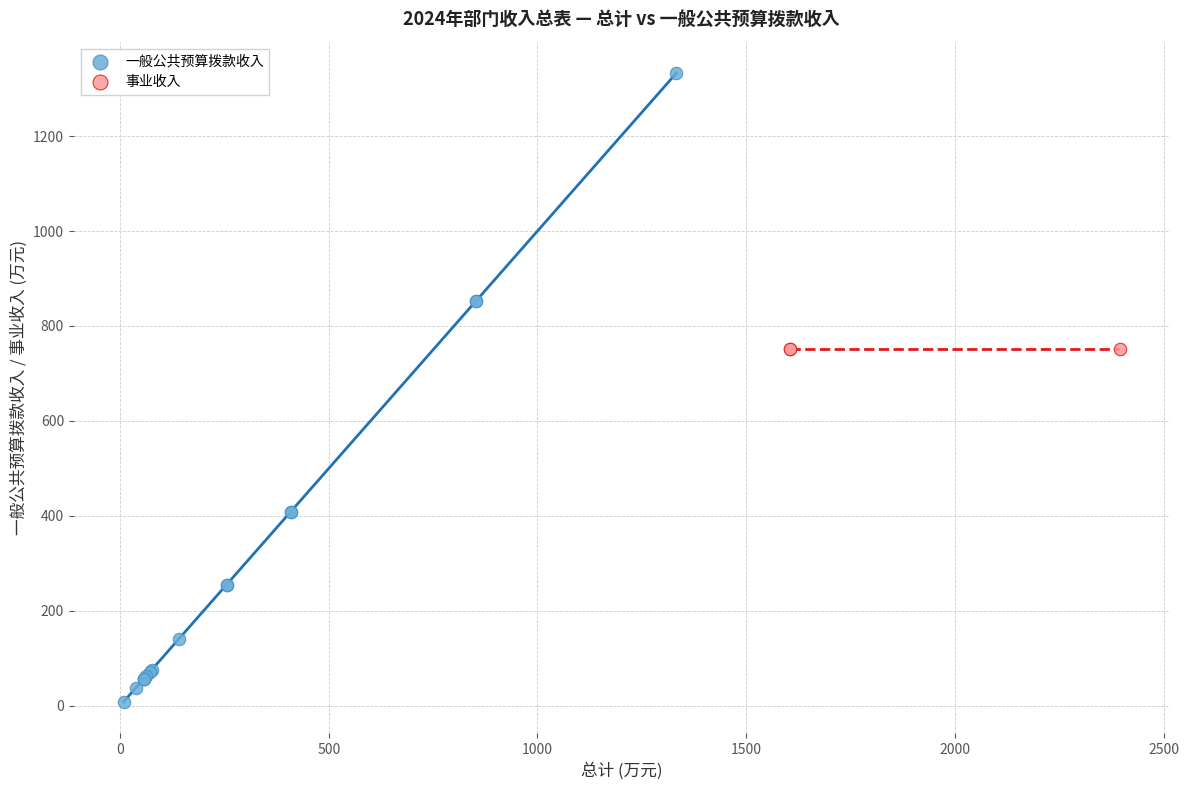

Which series reaches the minimum Y coordinate?

一般公共预算拨款收入